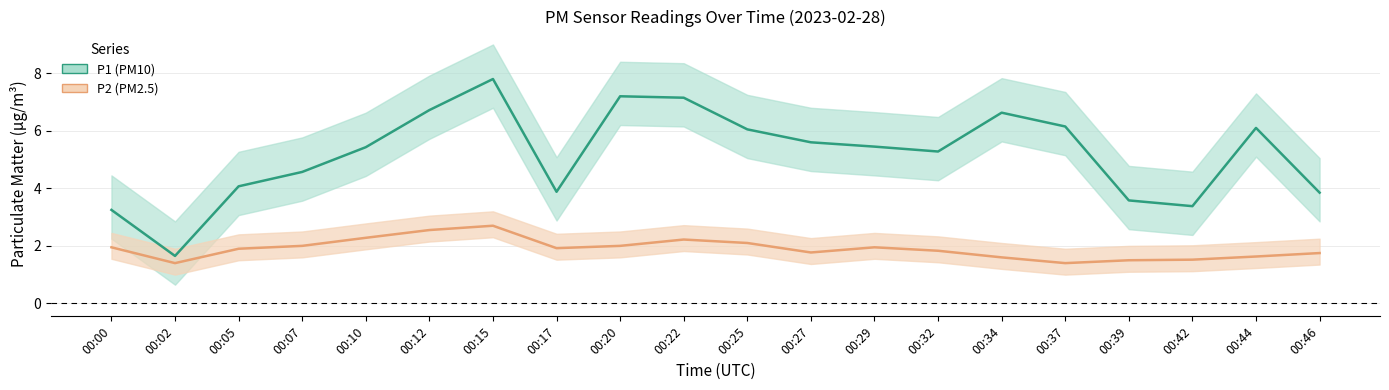

Which series changed the most between 00:10 and 00:25?

P1 (PM10)